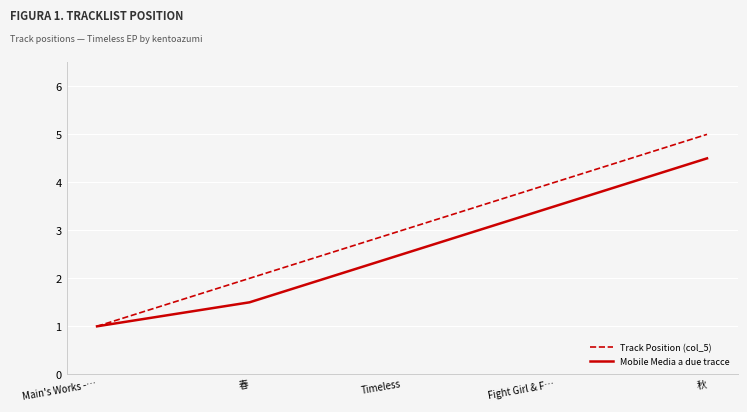

Which series has the largest total across all categories?

Track Position (col_5)